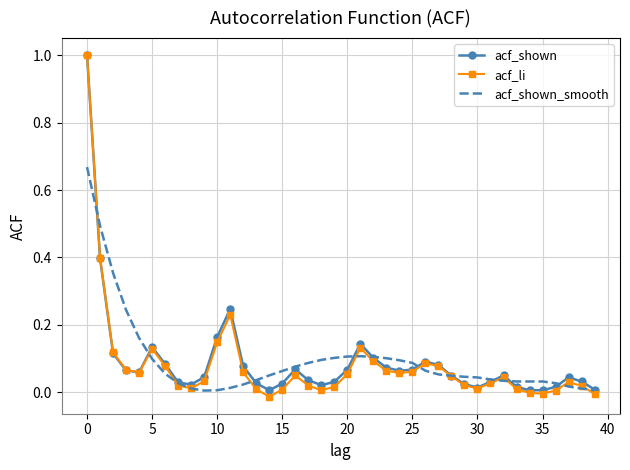

What is the greatest value displayed?

1.0